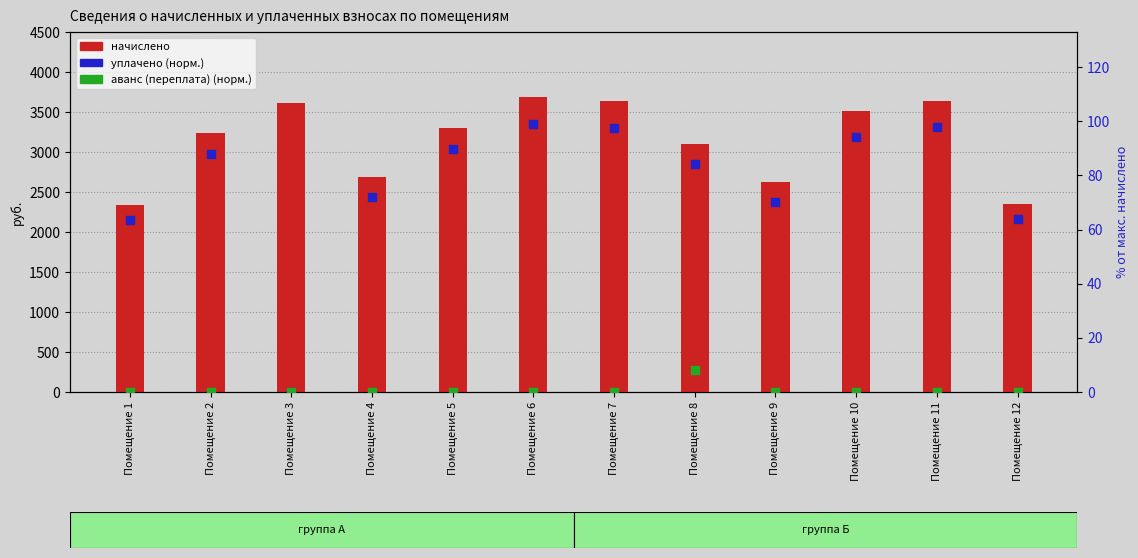

Which series reaches the minimum Y coordinate?

уплачено (норм.)